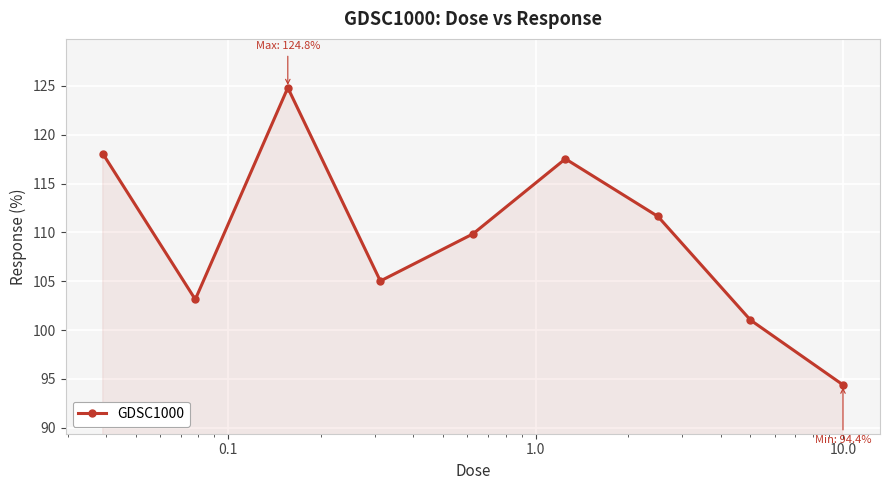

What is the difference between the maximum and minimum values?

30.4